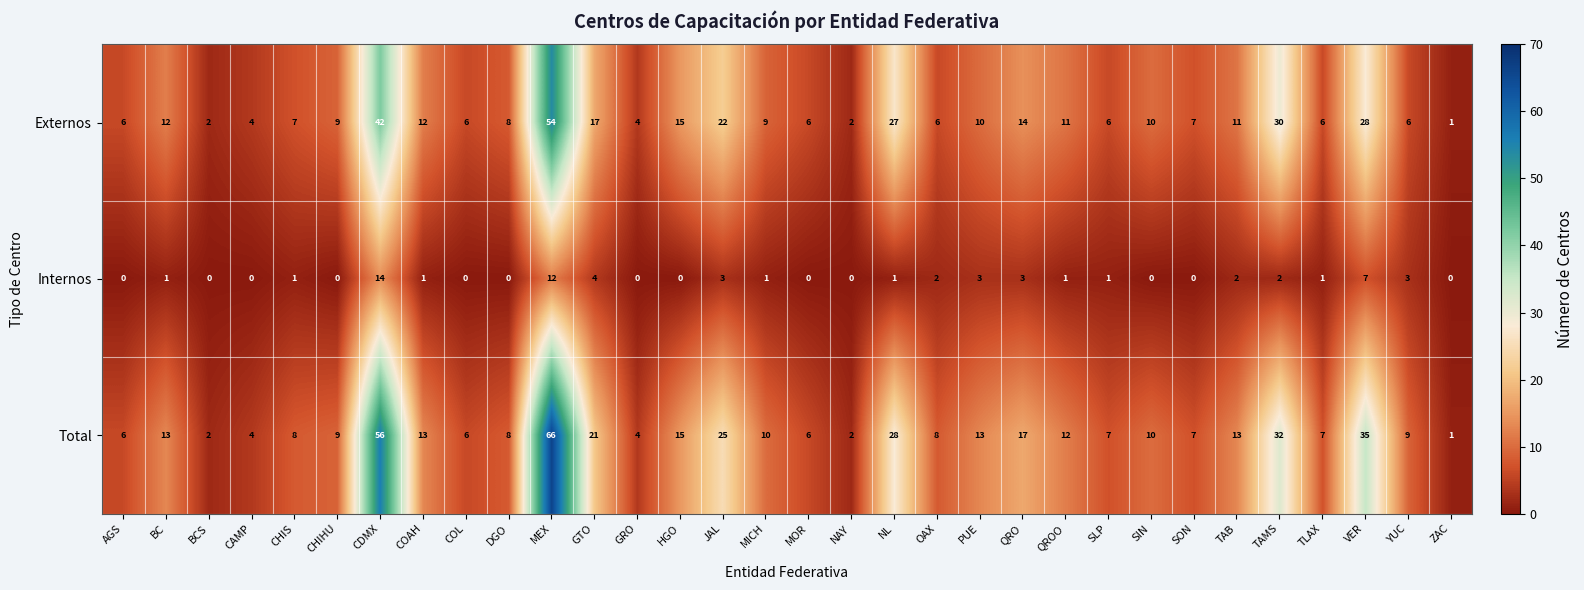

Which series changed the most between CHIS and SIN?

Externos